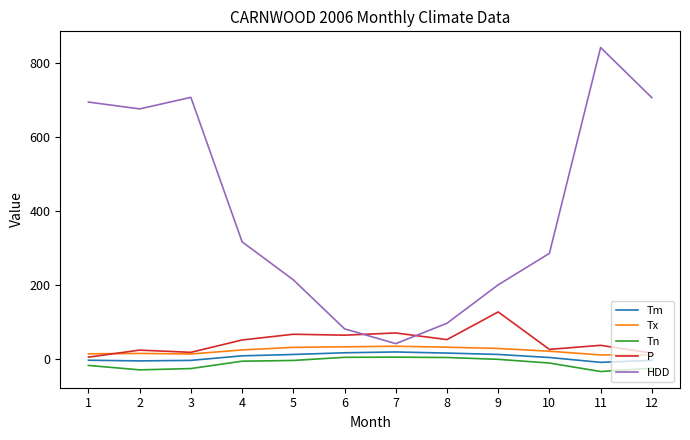

The value of P at 4 is 85.3. True or false?

False